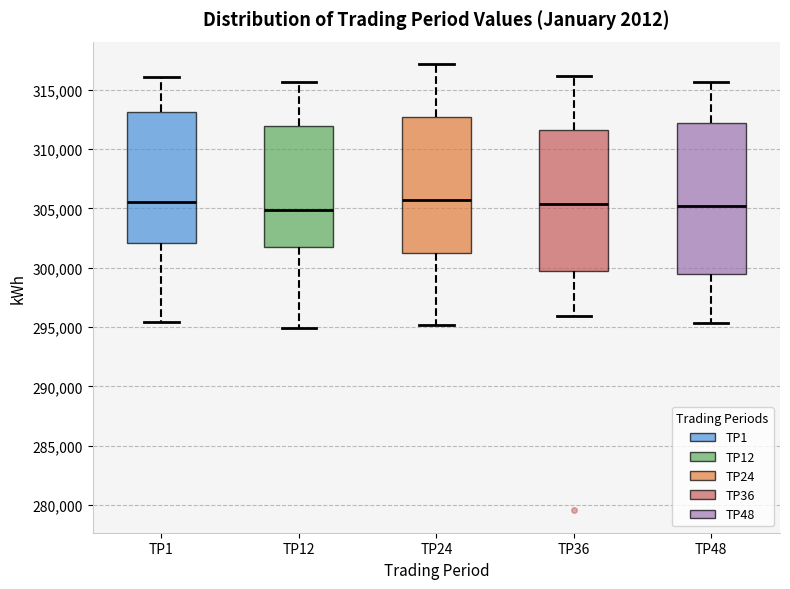

Reading left to right, transcribe this box plot: for each box, give where its median line is, the range the box spans, and where its two whiskers end, as read against the y-axis. The values are not printed on the chart, so give them approximately, as read against the axis.

TP1: median 305500, box 302000 to 313000, whiskers 295500 to 316000
TP12: median 305000, box 301500 to 312000, whiskers 295000 to 315500
TP24: median 305500, box 301000 to 312500, whiskers 295000 to 317000
TP36: median 305500, box 299500 to 311500, whiskers 296000 to 316000
TP48: median 305000, box 299500 to 312000, whiskers 295500 to 315500